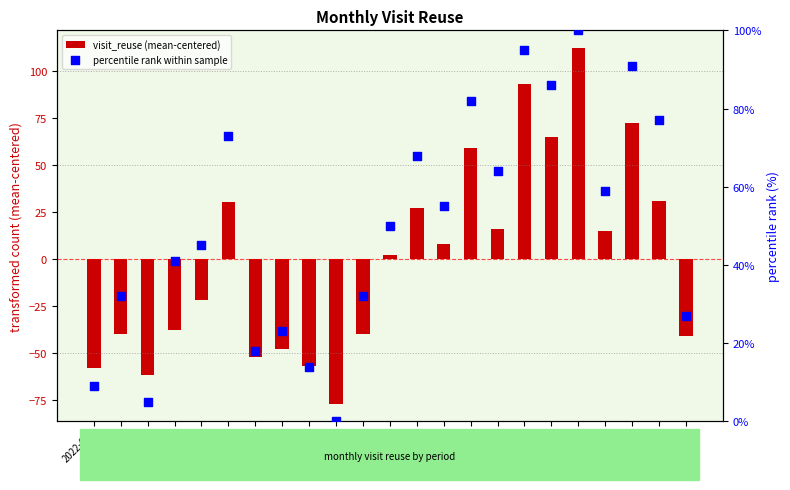

What is the total value across all series at 2022-09?

-56.8